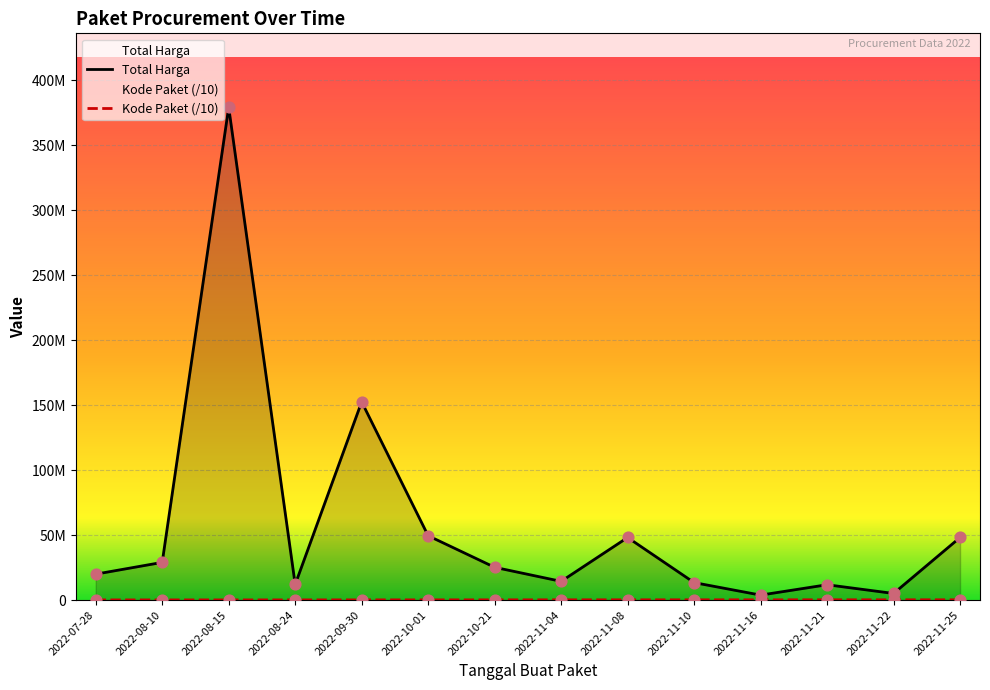

Which series reaches the maximum Y coordinate?

Total Harga